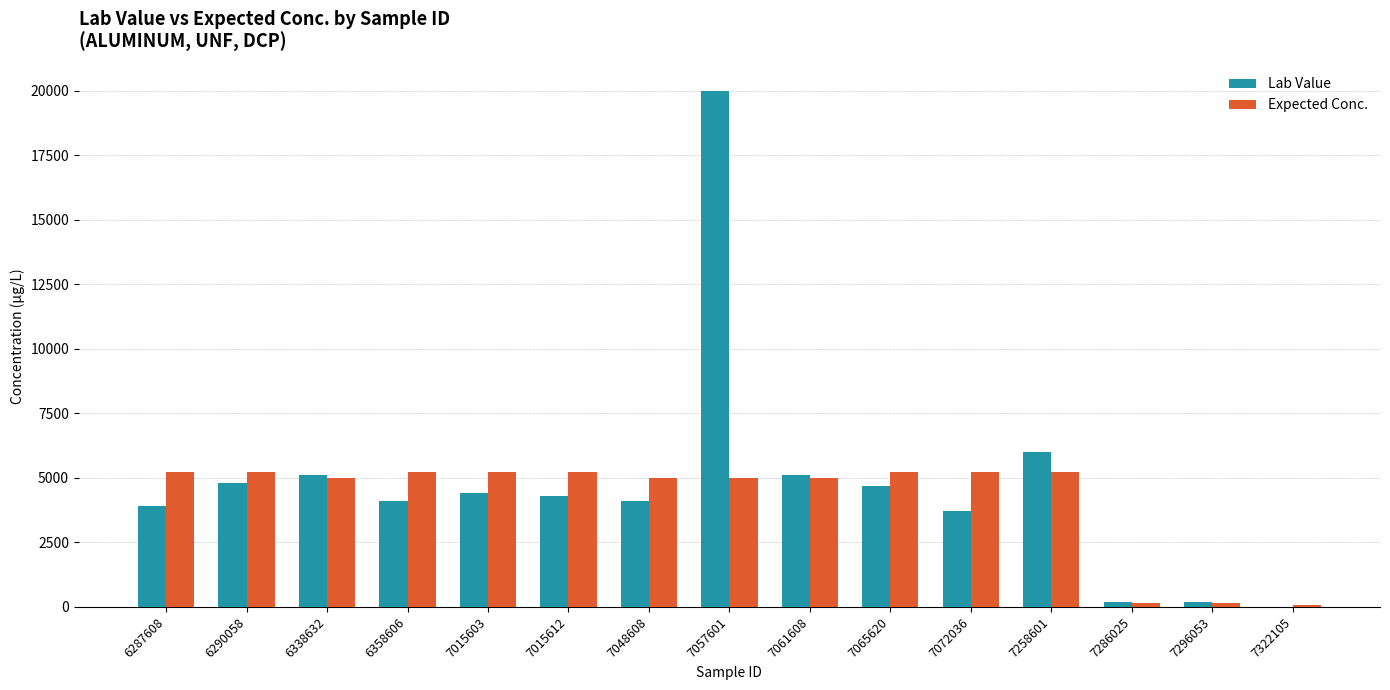

Read the Lab Value value at 7286025, to the nearest 50.

150